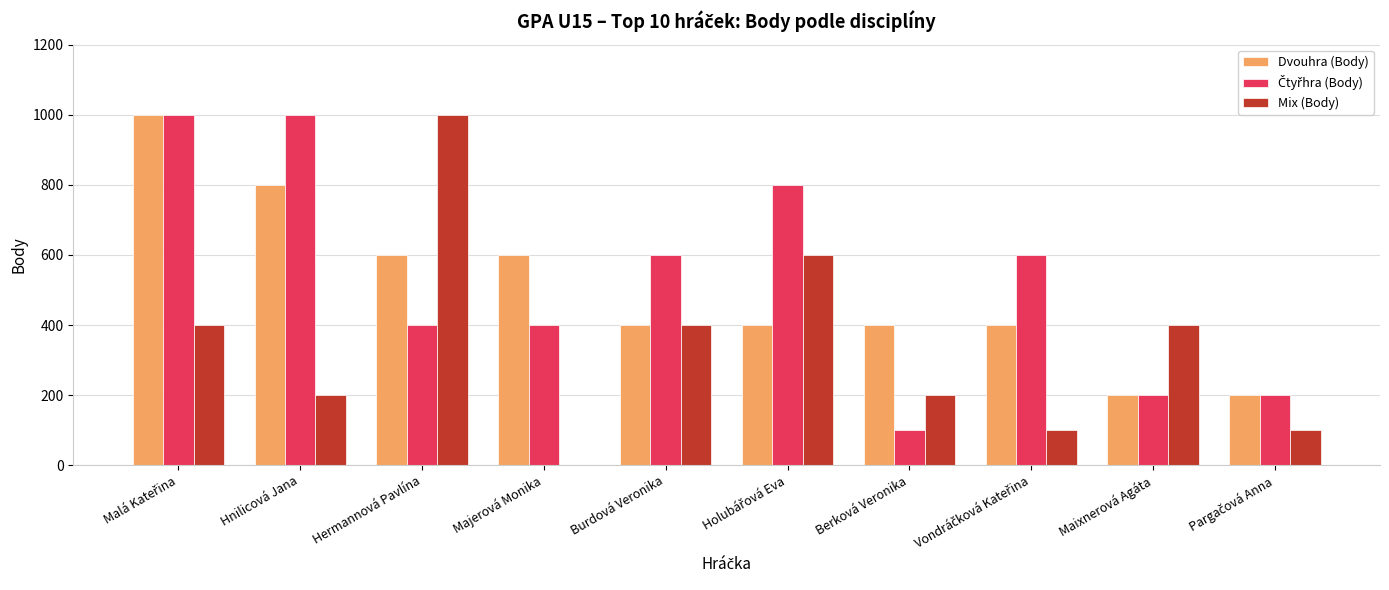

How many groups of bars are there?

10